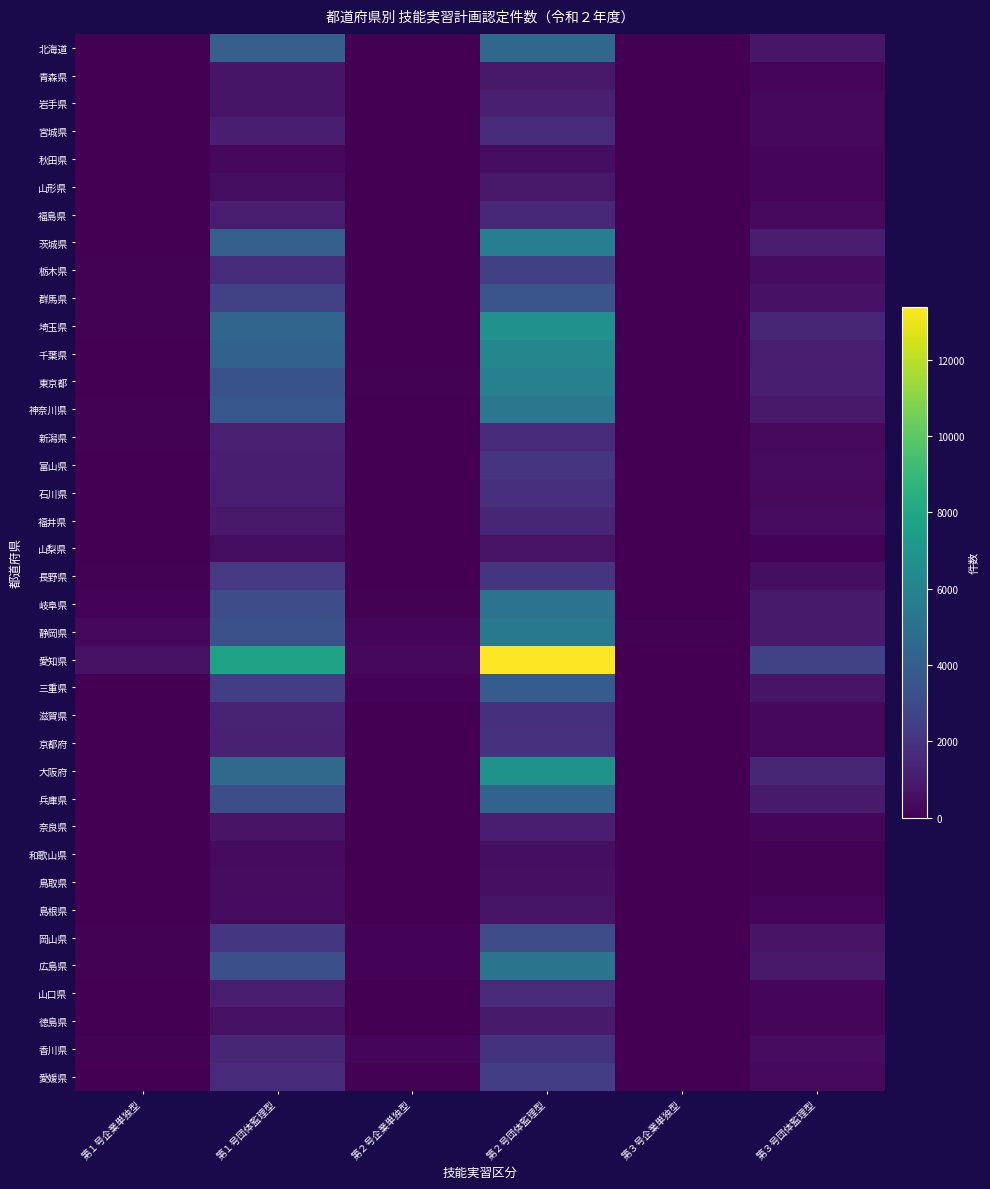

Between 第１号企業単独型 and 第２号企業単独型, which series saw the biggest shift?

愛知県